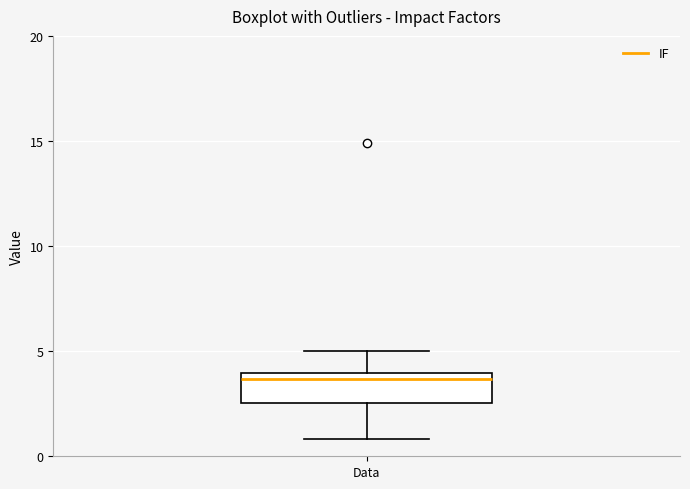

Where does the median line of the box for Data sit on the y-axis? The values are not printed on the chart, so give them approximately, as read against the axis.

3.5